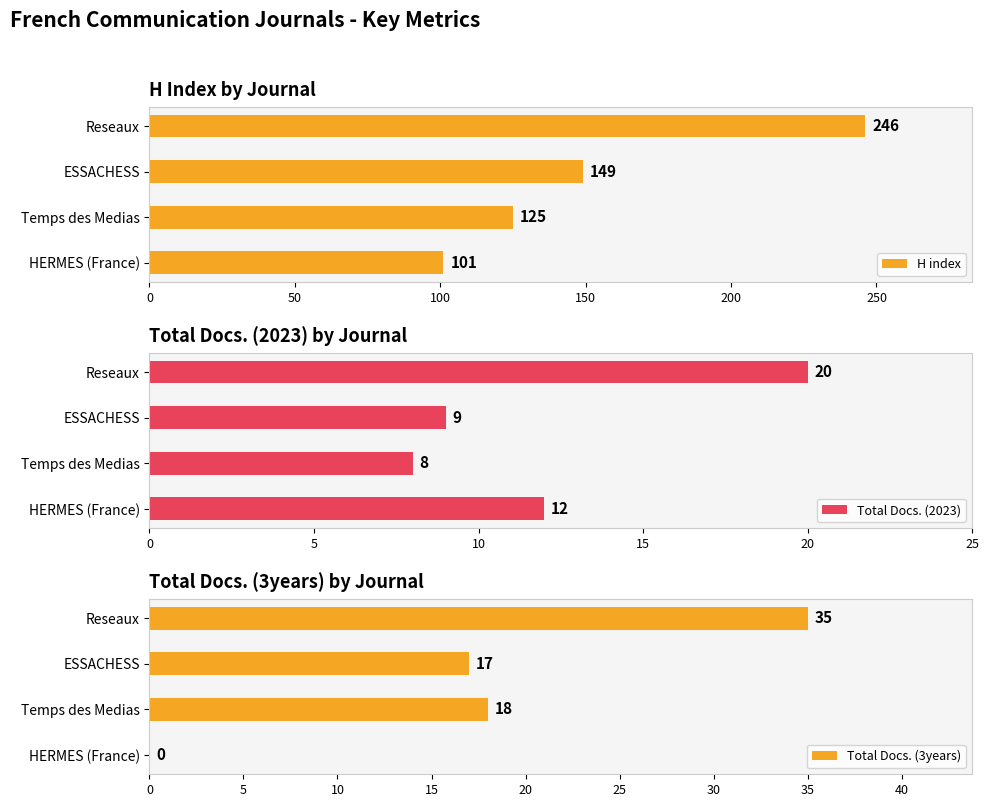

What is the difference between the H index values at HERMES (France) and Temps des Medias?

24